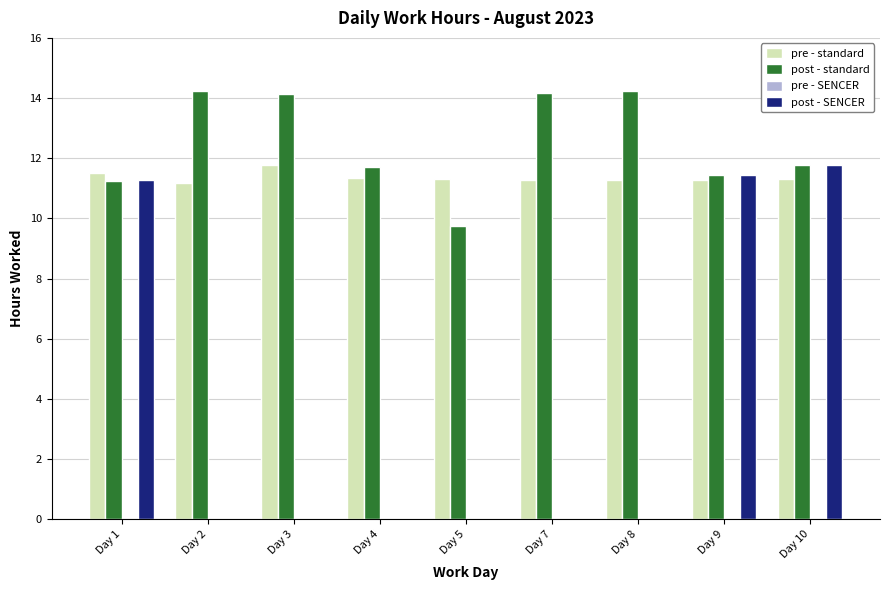

At which category is the sum across all series the highest?

Day 10